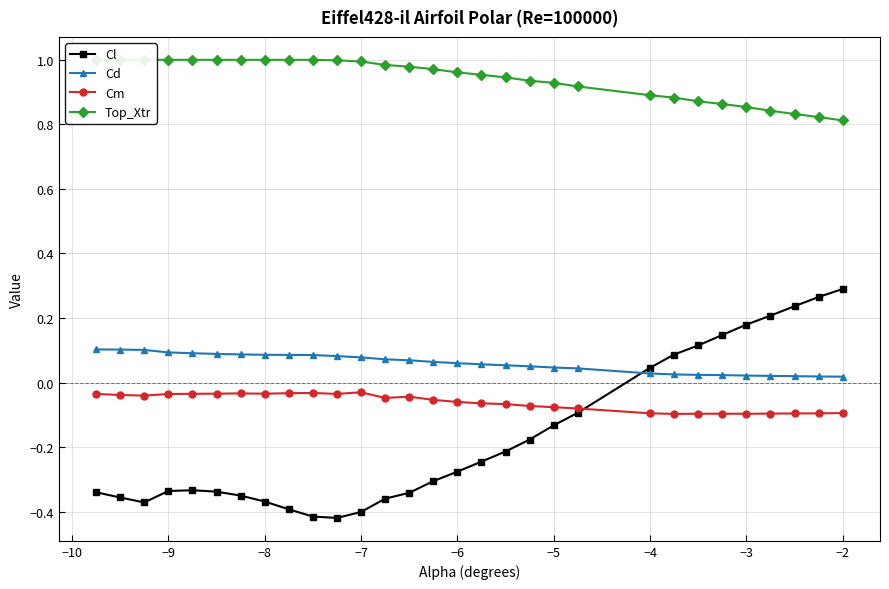

In Cm, how many points are higher than both neighbors (excluding endpoints)?

4